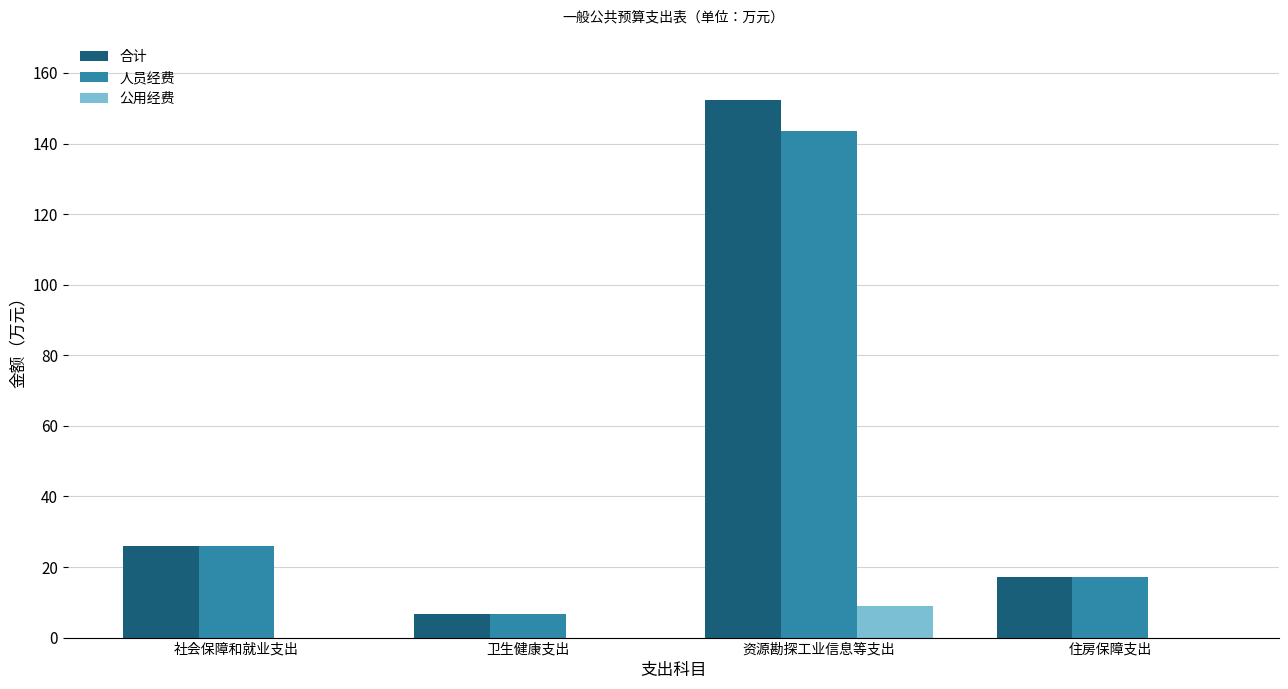

At which label is 合计 closest to 79?

社会保障和就业支出